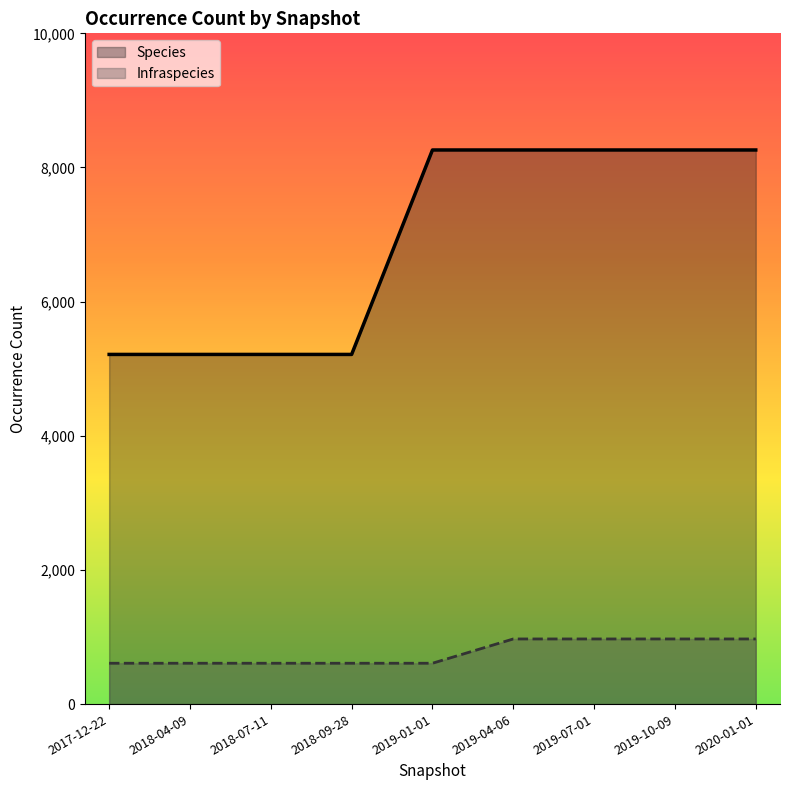

The Species series shows 11730 at 2019-04-06. True or false?

False